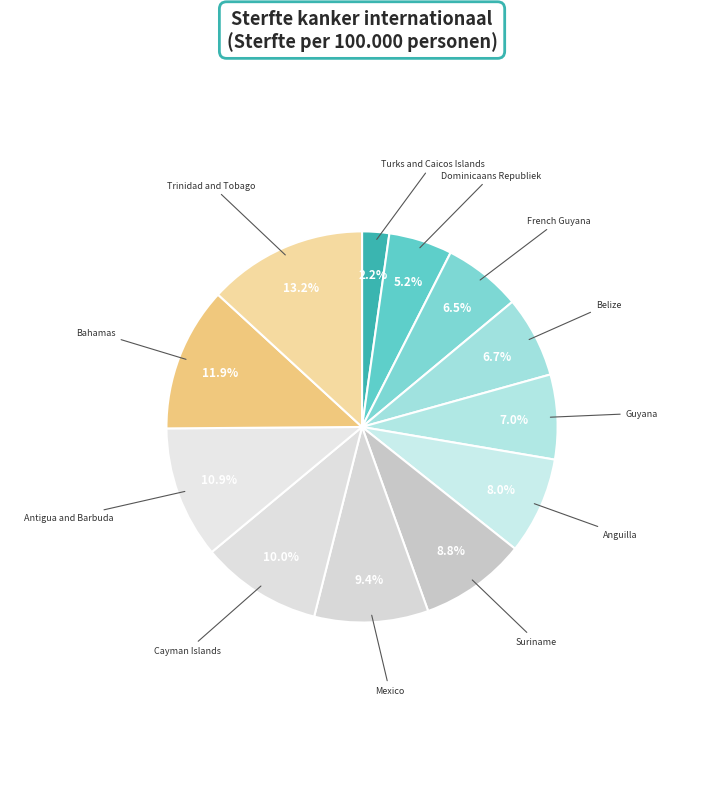

Which has a higher value, Cayman Islands or Guyana?

Cayman Islands